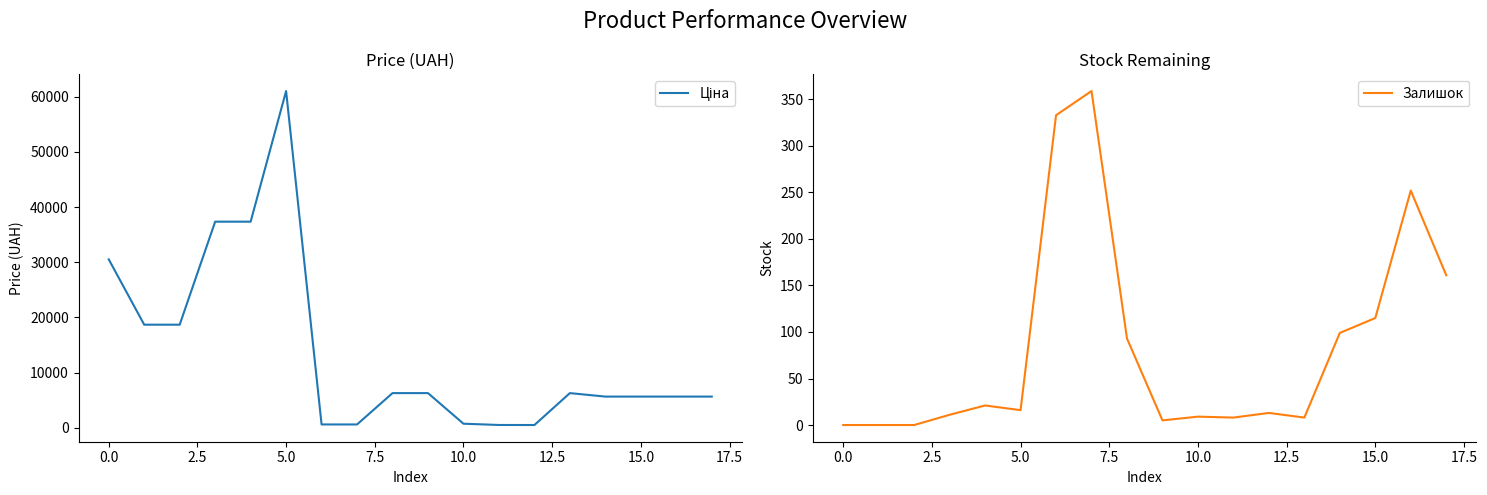

Where is Залишок nearest to the value 179?

17